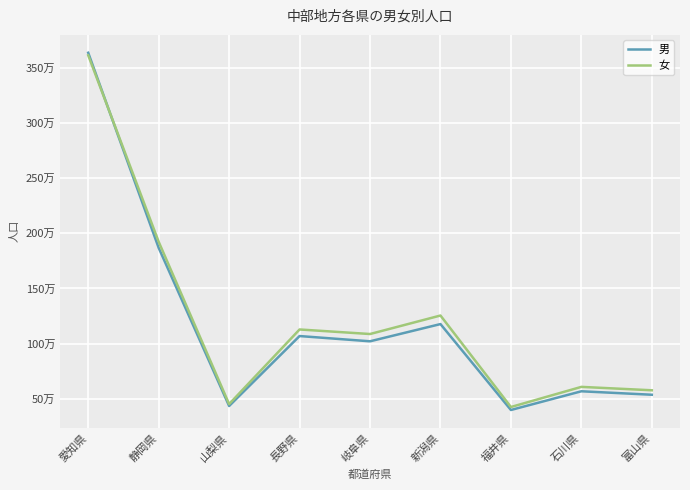

At which label does 男 reach its minimum?

福井県